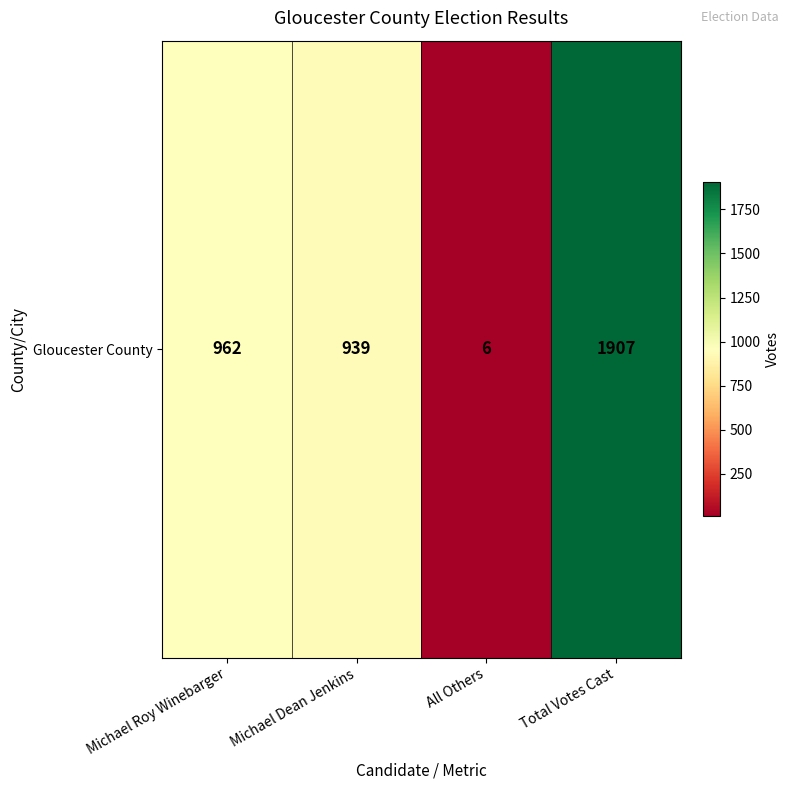

Rank the categories by value from lowest to highest.

All Others, Michael Dean Jenkins, Michael Roy Winebarger, Total Votes Cast